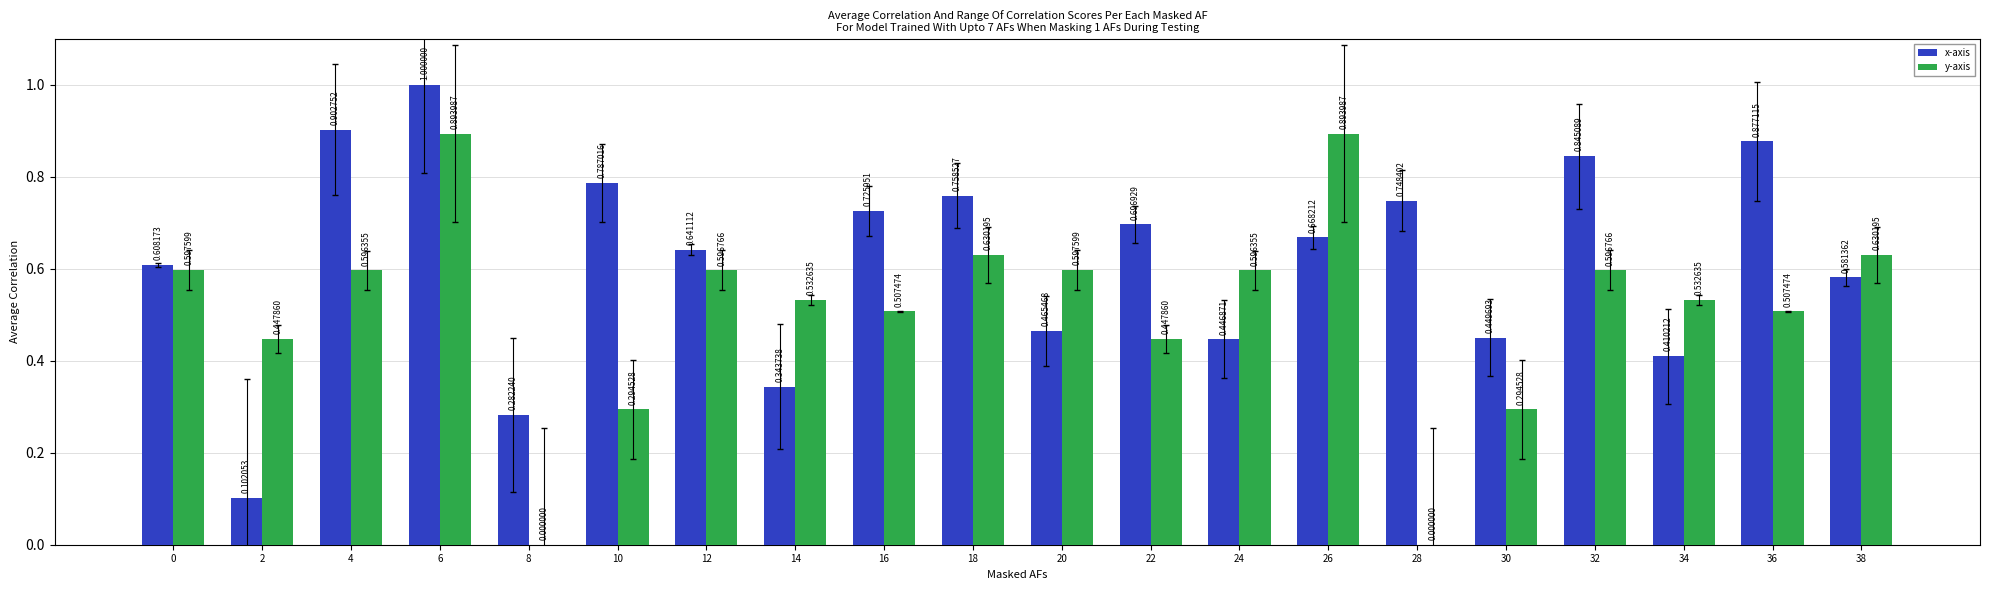

What is the sum of all y-axis values?

10.2